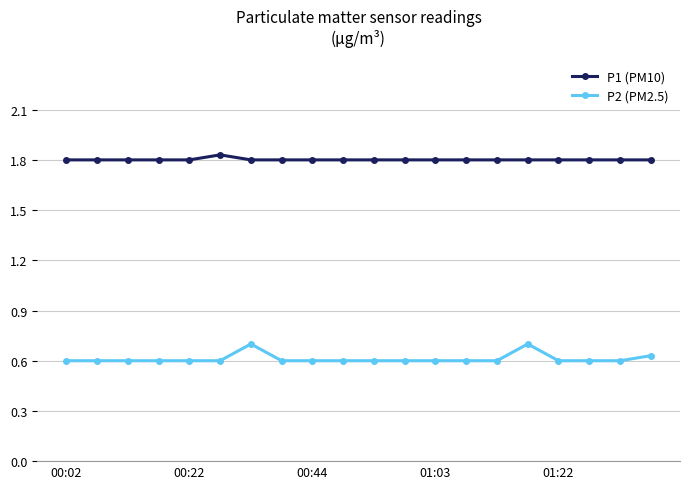

Which series has the largest total across all categories?

P1 (PM10)